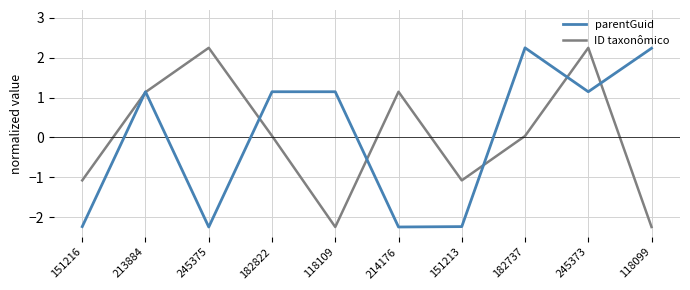

How many lines are shown in the chart?

2